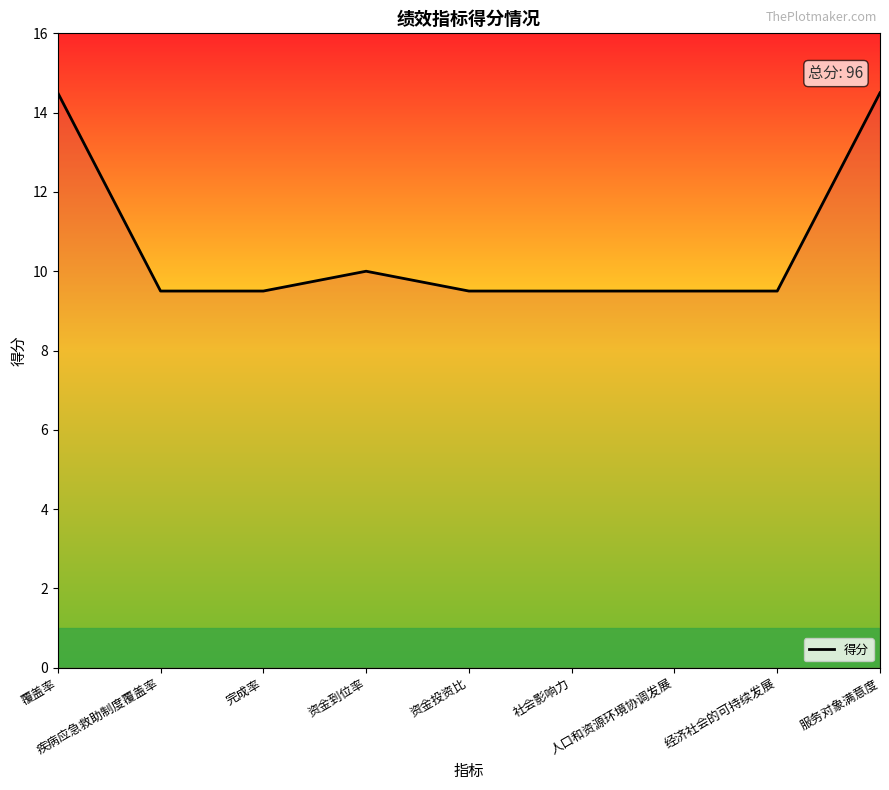

True or false: the data has more than 1 interior local peaks.

False